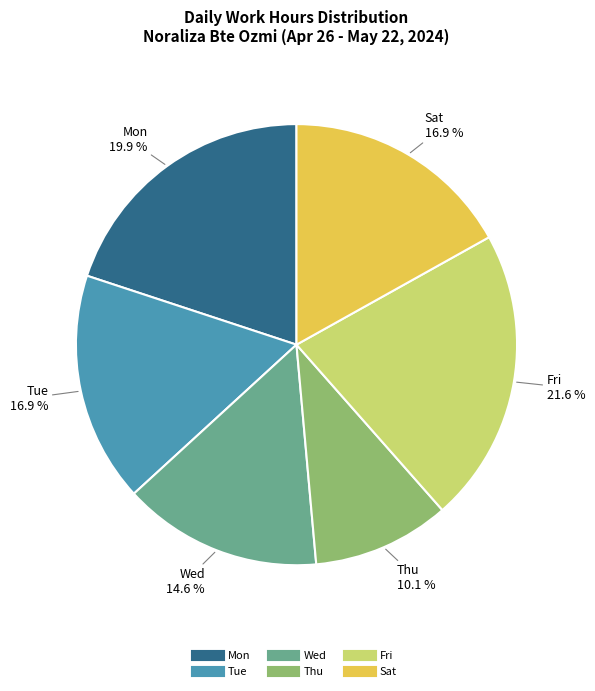

Does any single category account for the majority?

No